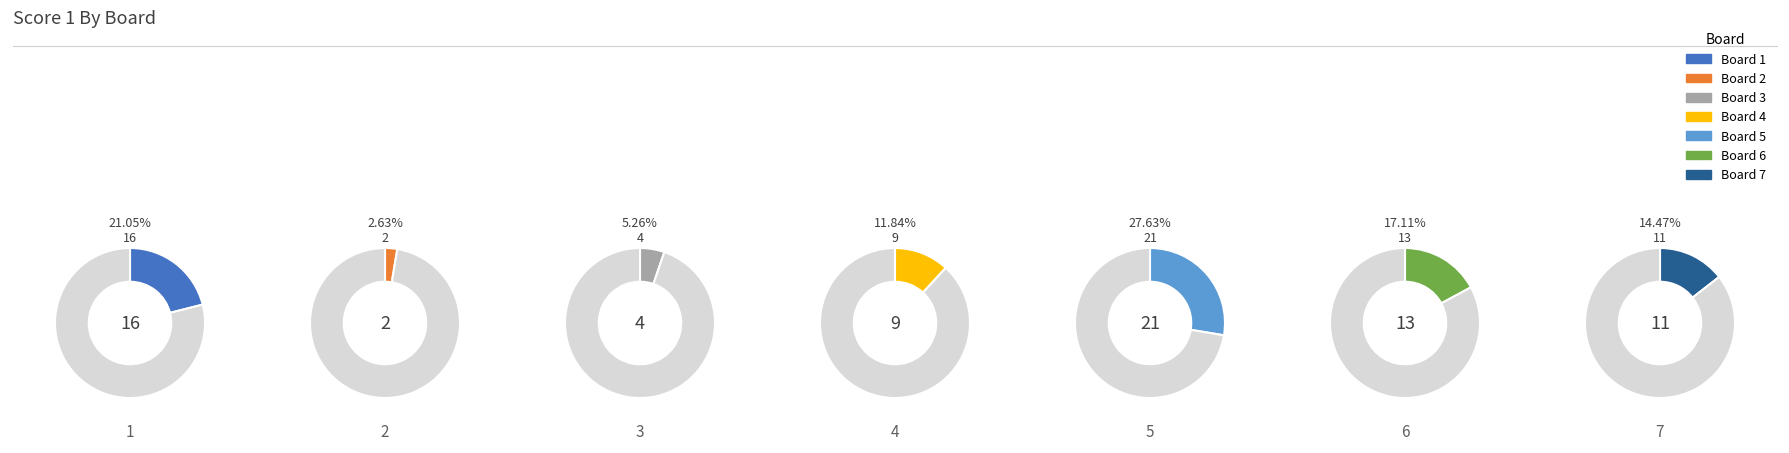

To the nearest percent, what percentage of the pie is 3?

5%